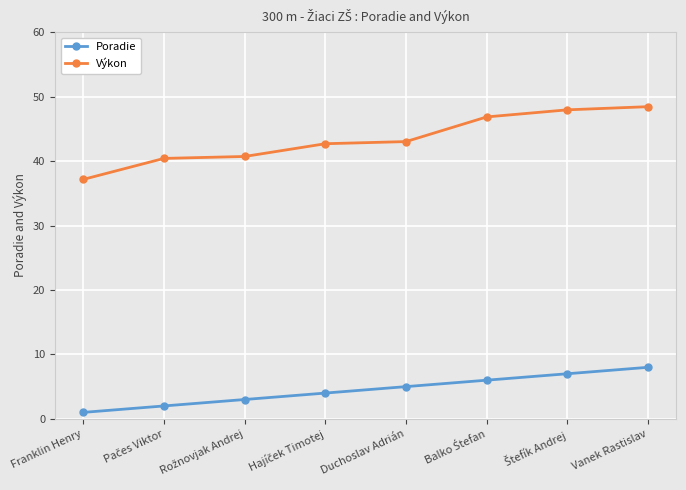

Which category has the highest value in the Poradie series?

Vanek Rastislav